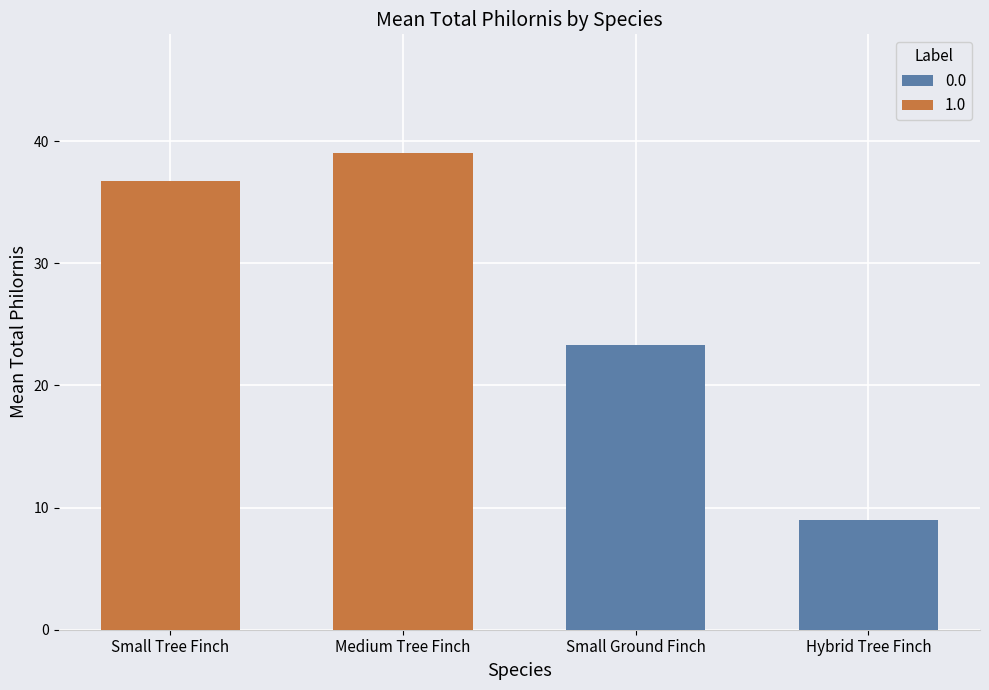

What is the highest value of the Tree Finch (Orange) series?

39.0